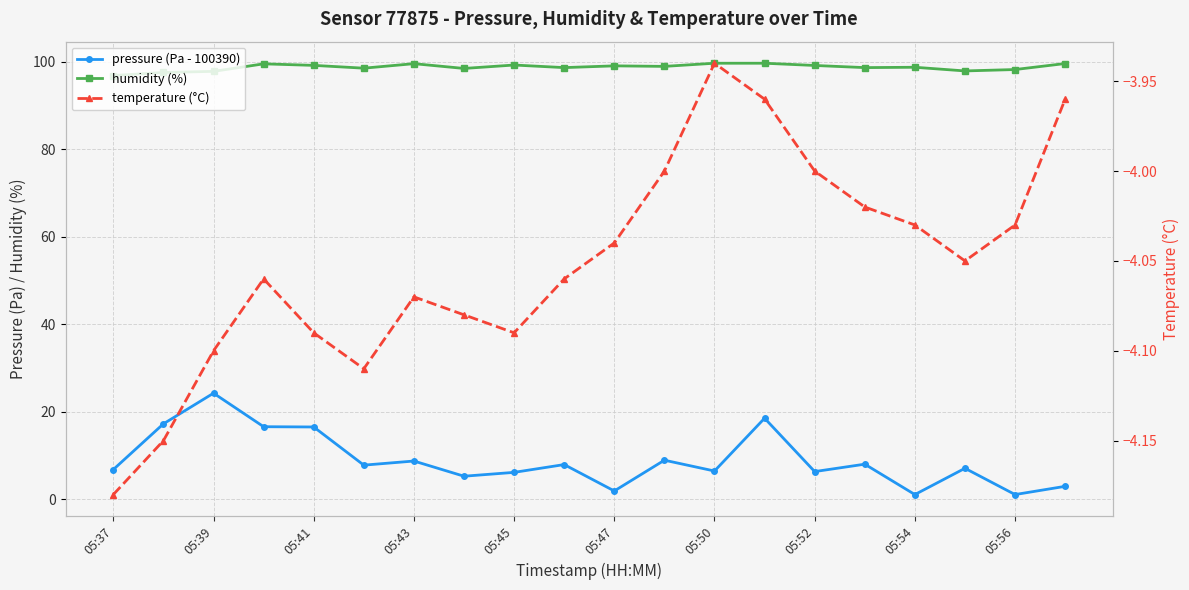

Is the value of humidity (%) at 05:54 greater than the value of pressure (Pa - 100390) at 05:56?

Yes